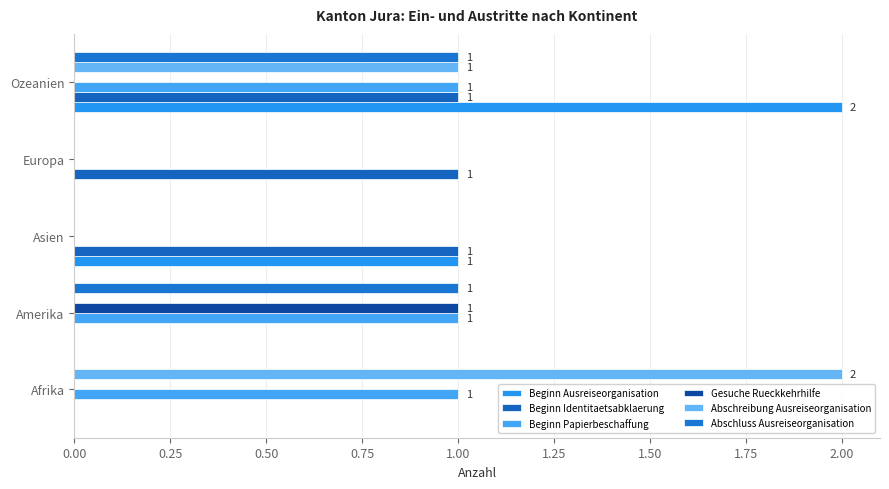

At how many categories does at least one series exceed 0?

5